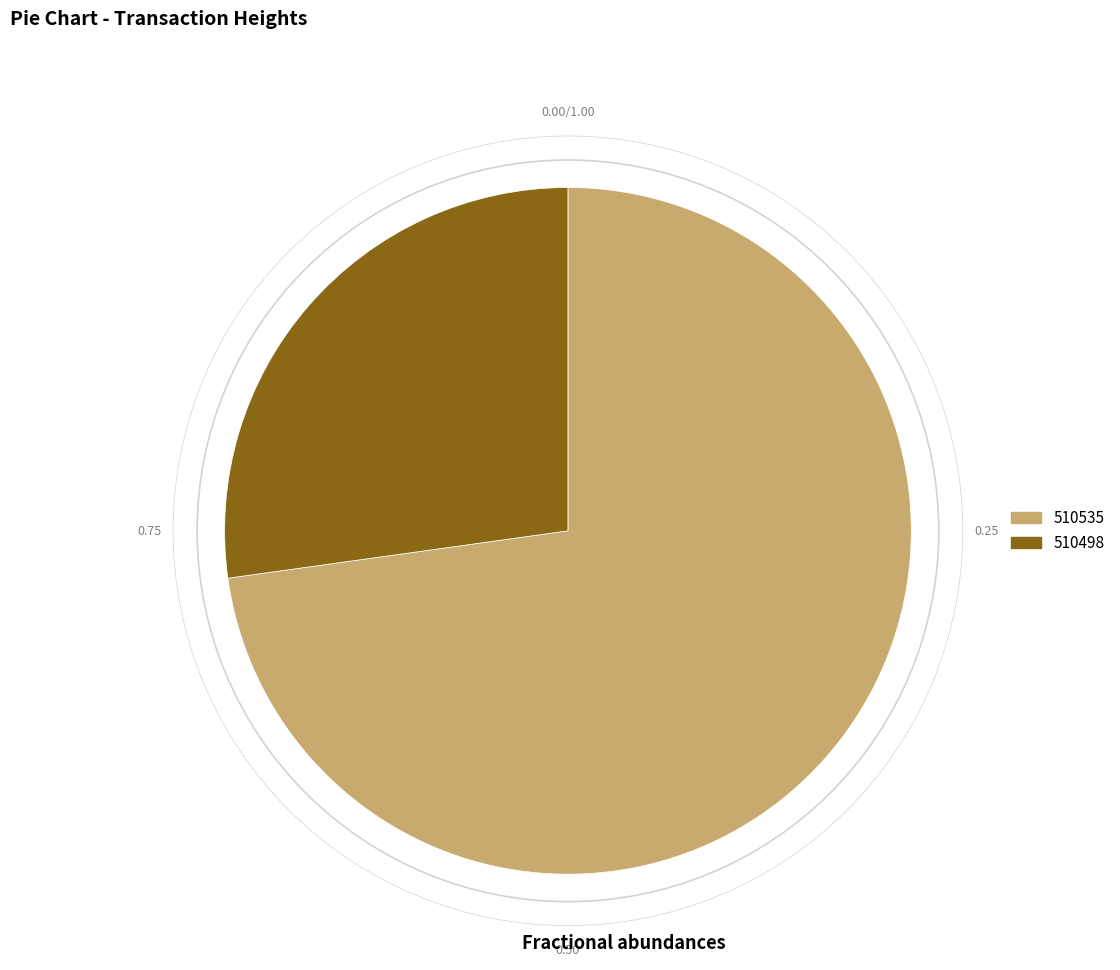

Which category accounts for the majority?

510535